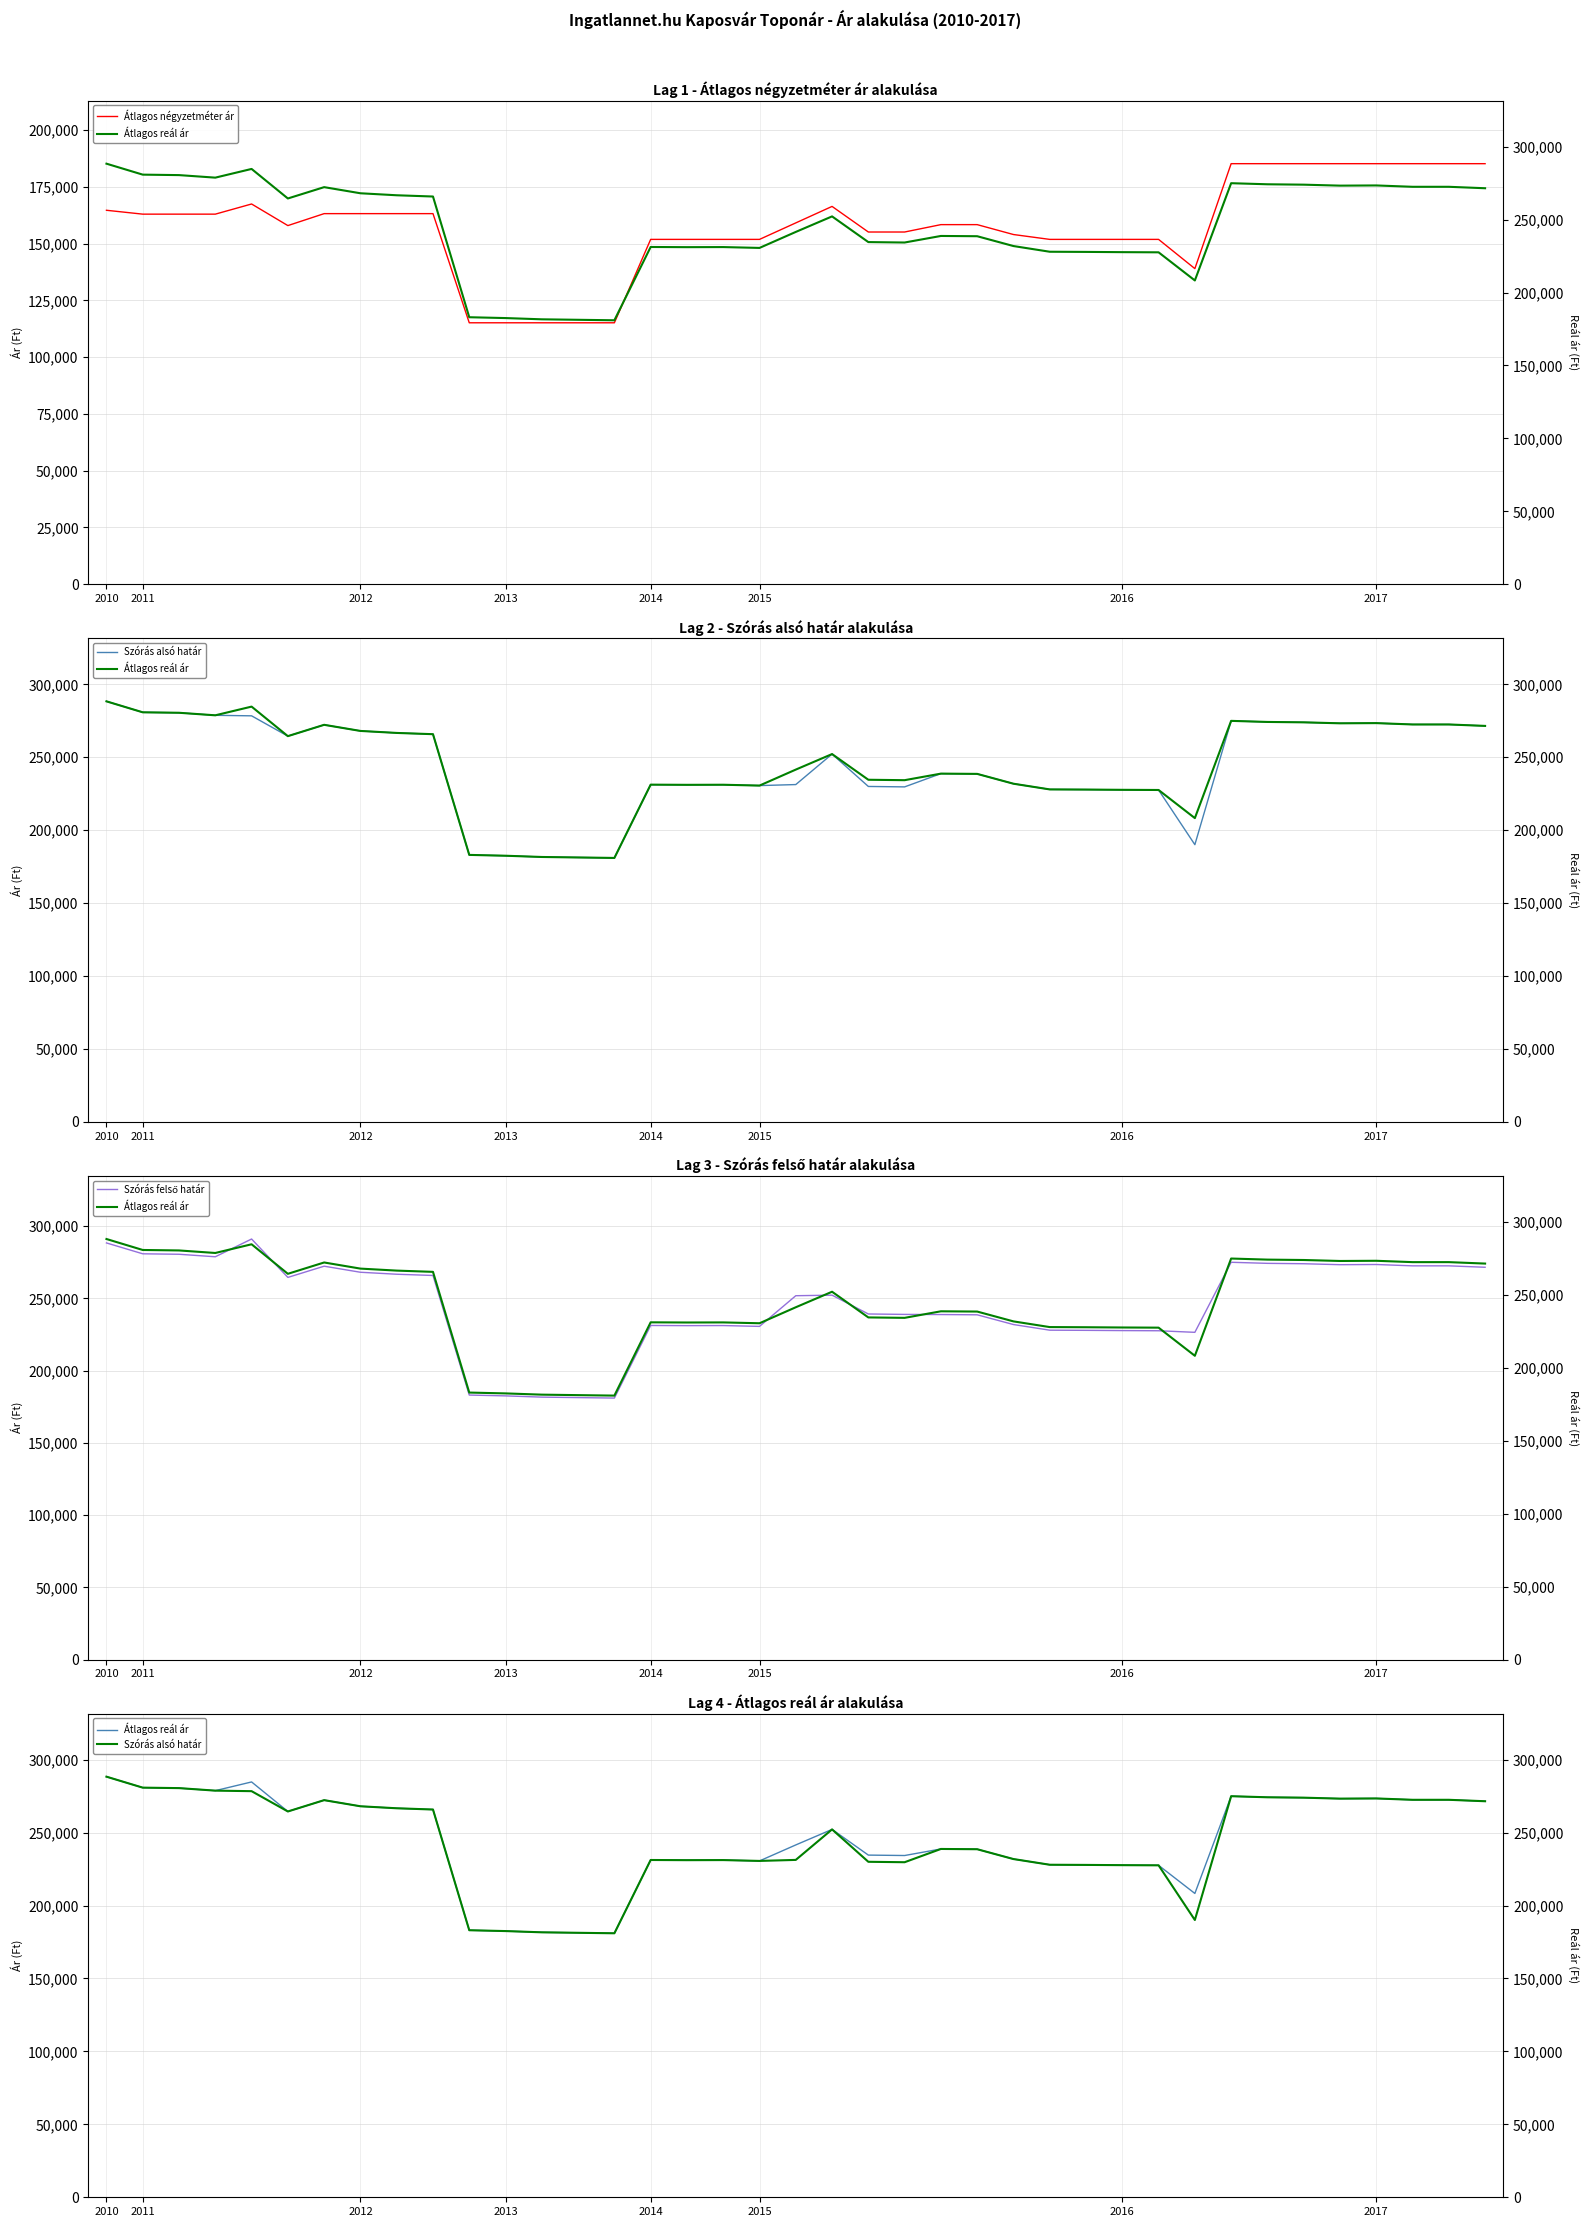

What is the difference between the maximum and minimum values in the Átlagos négyzetméter ár series?

70041